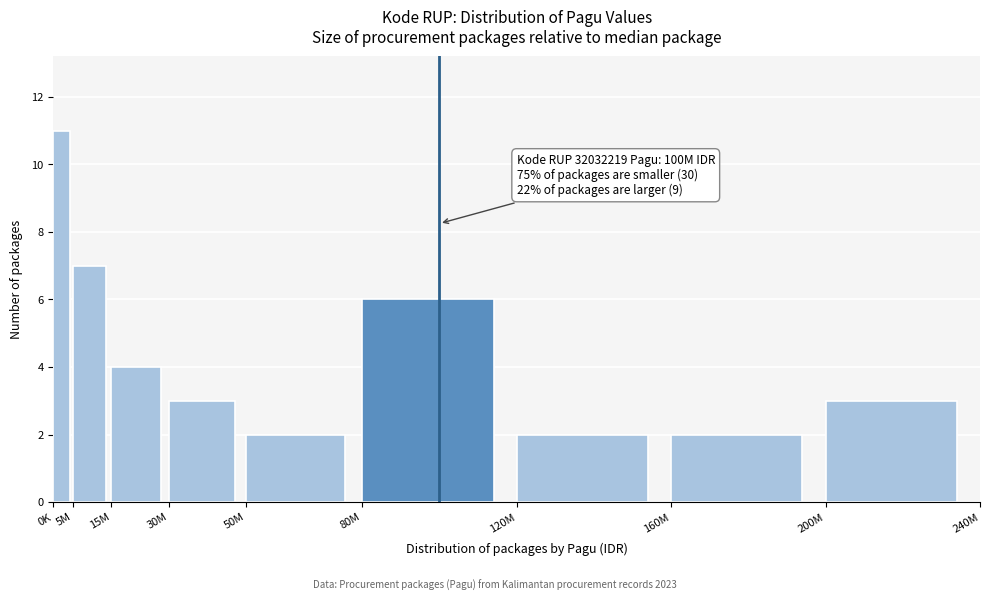

Reading left to right, what are all the values shown in this chart?

11	7	4	3	2	6	2	2	3